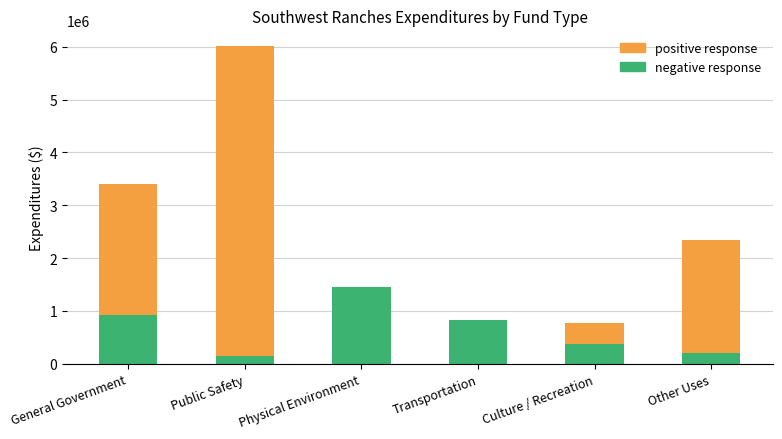

What is the total value across all series at Culture / Recreation?

777074